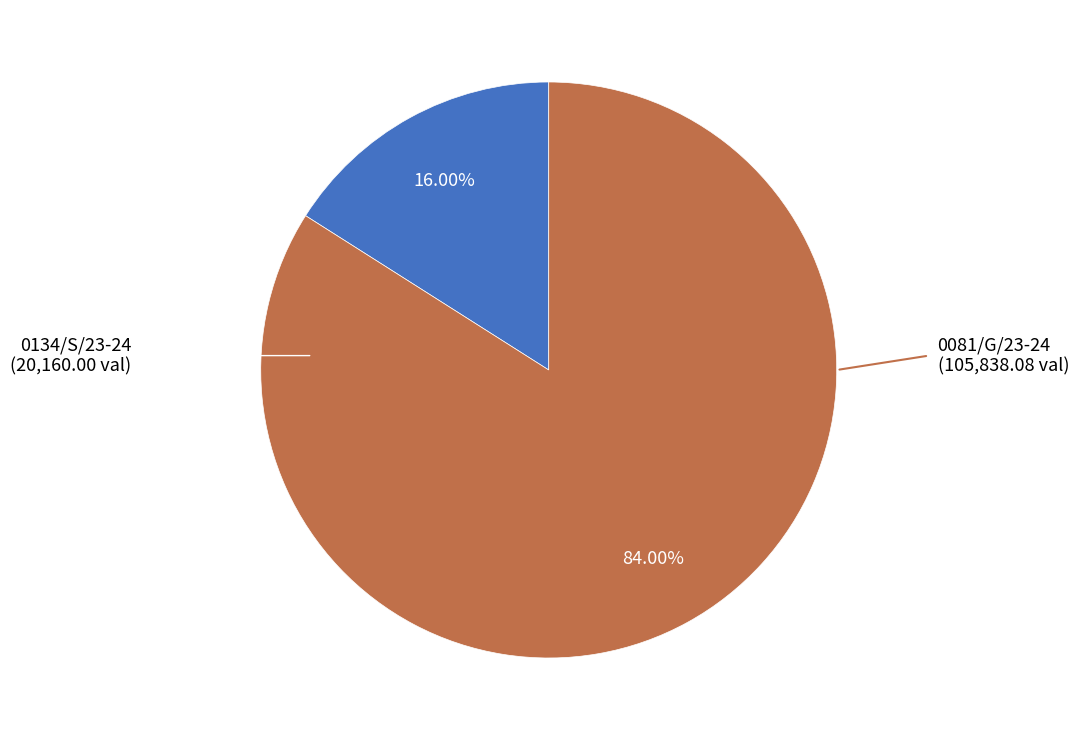

Does any single category account for the majority?

Yes